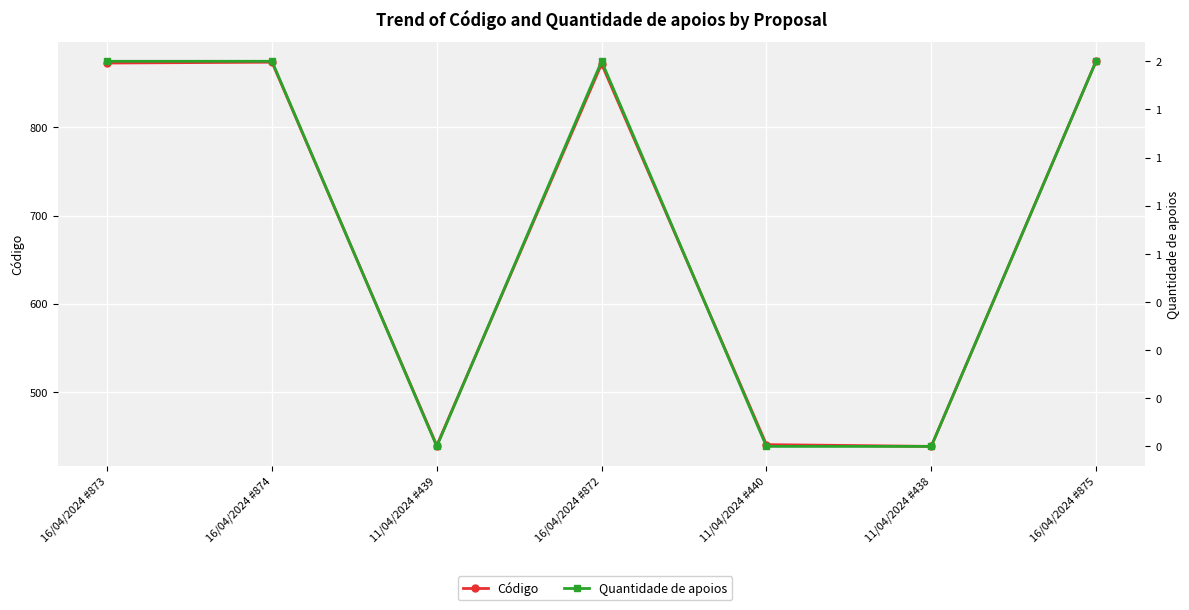

True or false: Código and Quantidade de apoios cross at least once.

False